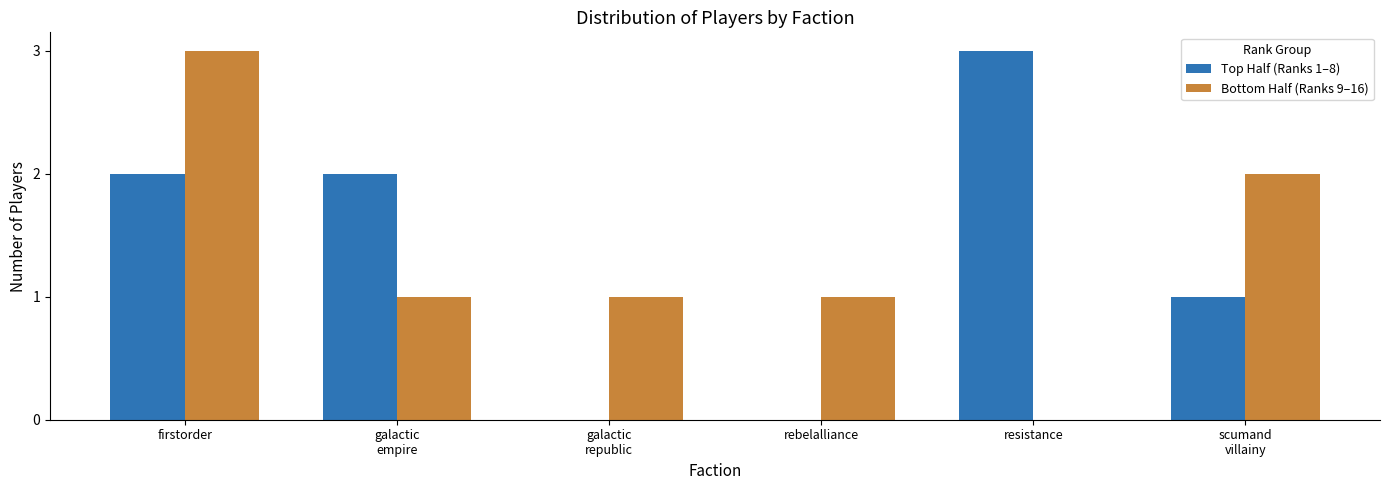

What are all the series names shown in the legend?

Top Half (Ranks 1–8), Bottom Half (Ranks 9–16)